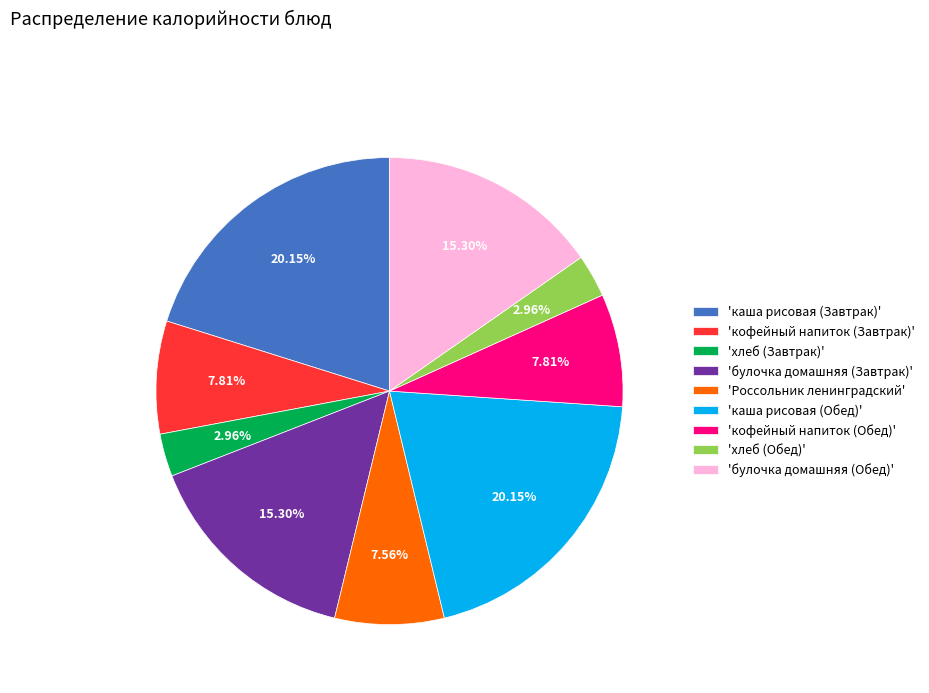

Is the sum of 'булочка домашняя (Обед)' and 'хлеб (Завтрак)' greater than half?

No